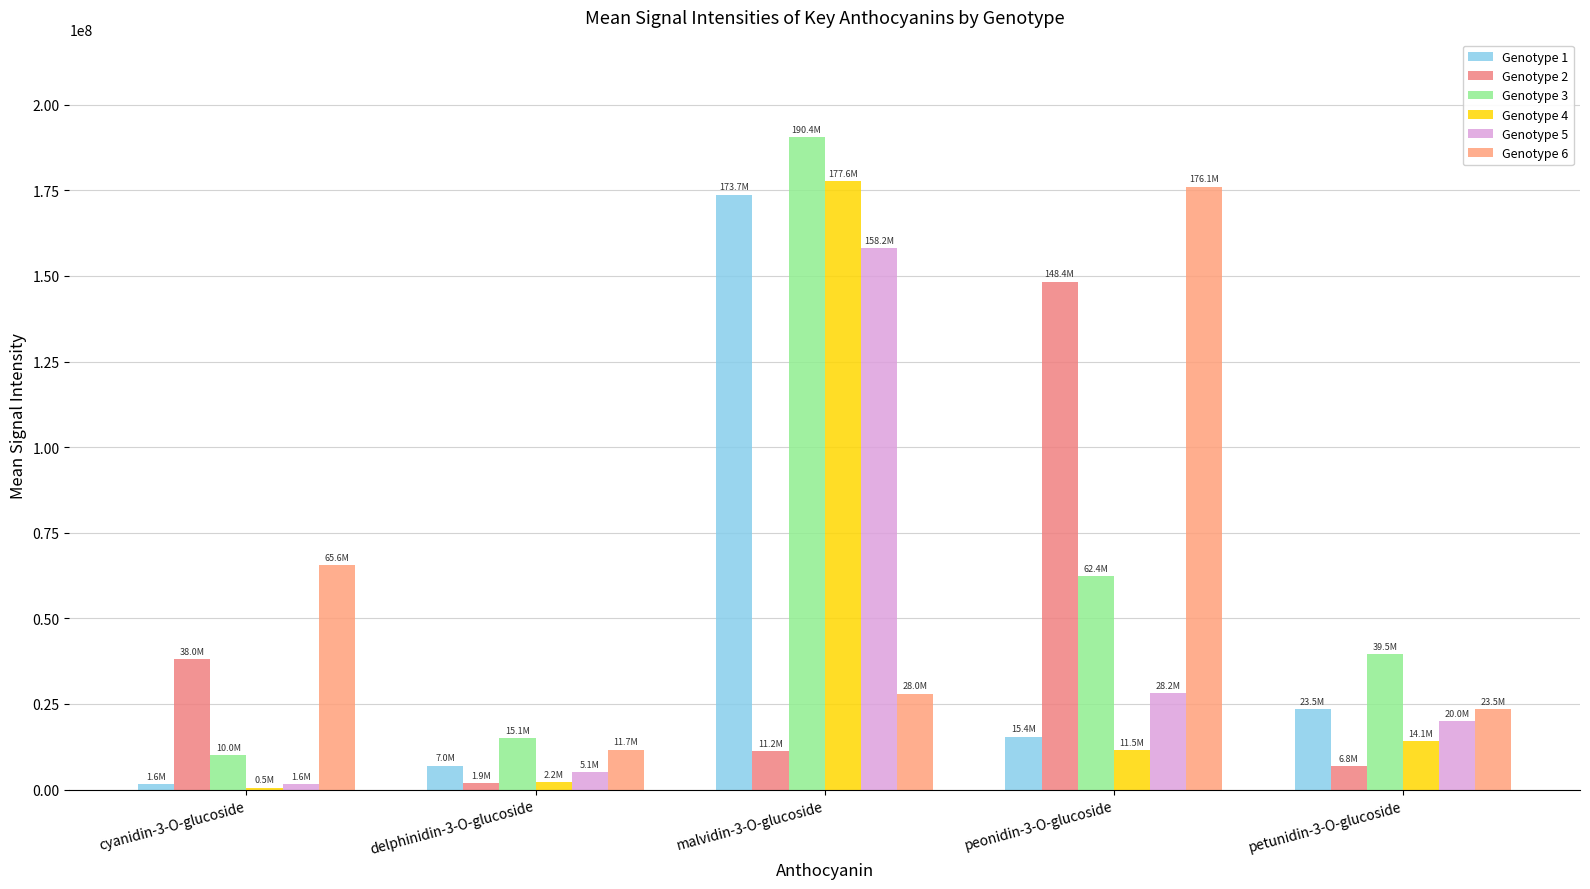

Reading left to right, what are all the values shown in this chart?

Genotype 1: 1573447.5	6998855.0	173737885.0	15440304.0	23482327.0
Genotype 2: 38023860.0	1910511.5	11162993.5	148354159.0	6840799.5
Genotype 3: 10018130.5	15092610.0	190432136.0	62379491.0	39463855.5
Genotype 4: 530183.0	2159616.0	177635408.0	11499335.0	14115785.5
Genotype 5: 1638657.0	5110333.0	158170884.5	28194124.0	20019719.5
Genotype 6: 65635239.0	11688624.5	28040162.0	176082893.5	23536828.0